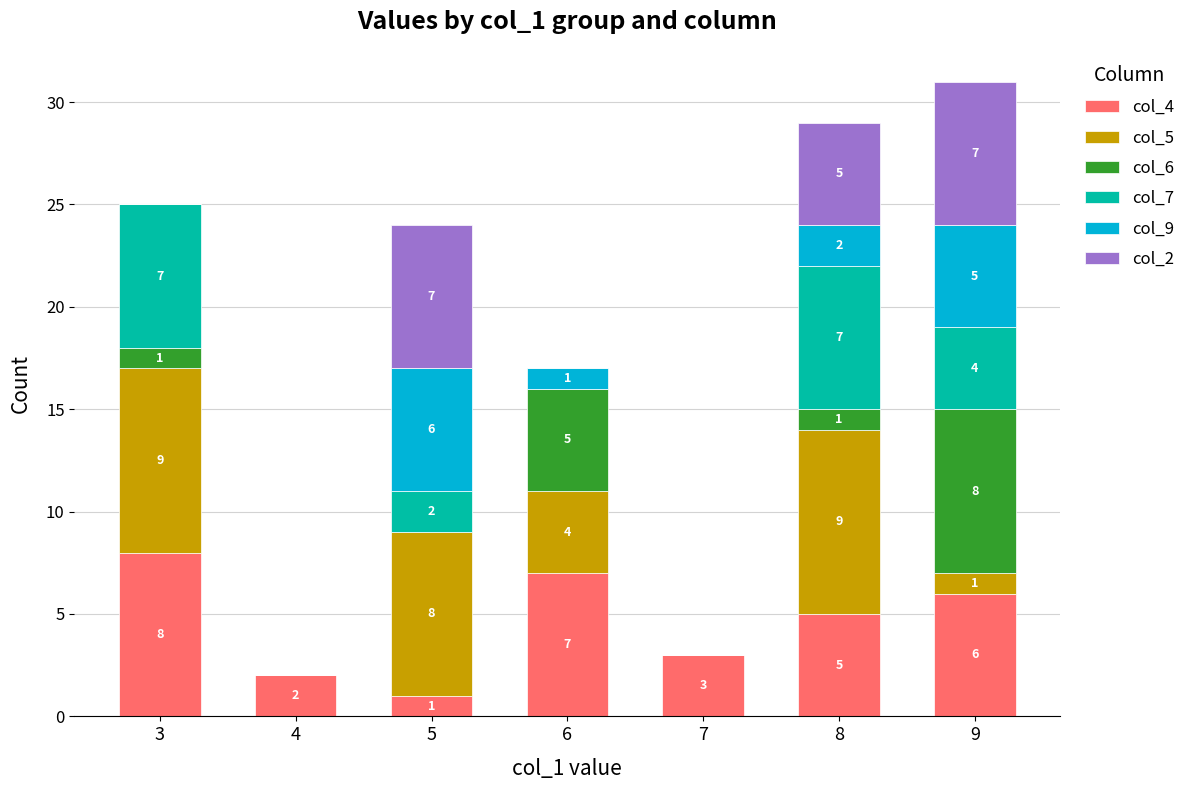

Are the bars grouped side by side (vs. stacked)?

No